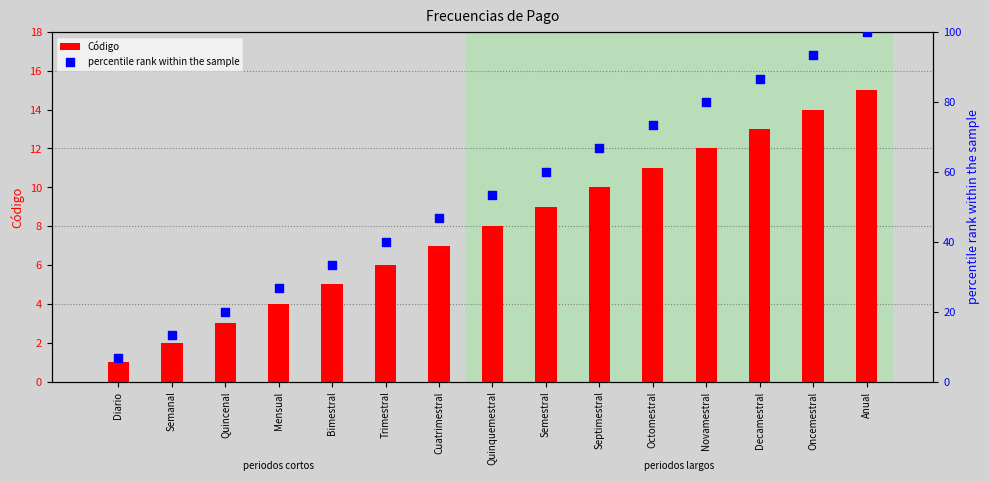

At how many categories does at least one series exceed 67?

5